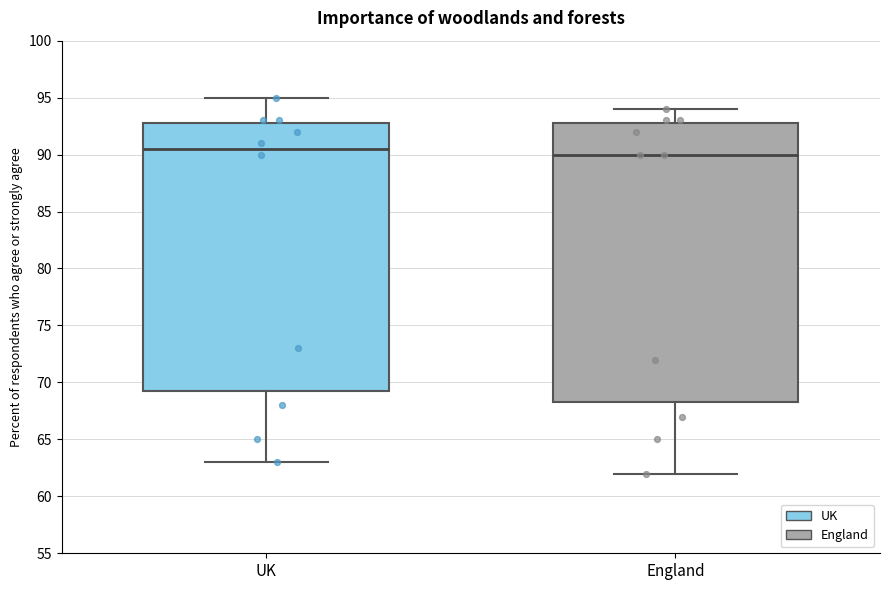

Which box's median line is the highest?

UK